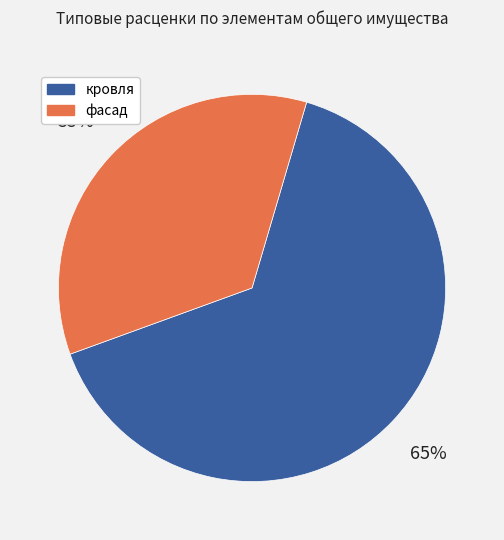

Which has a higher value, фасад or кровля?

кровля